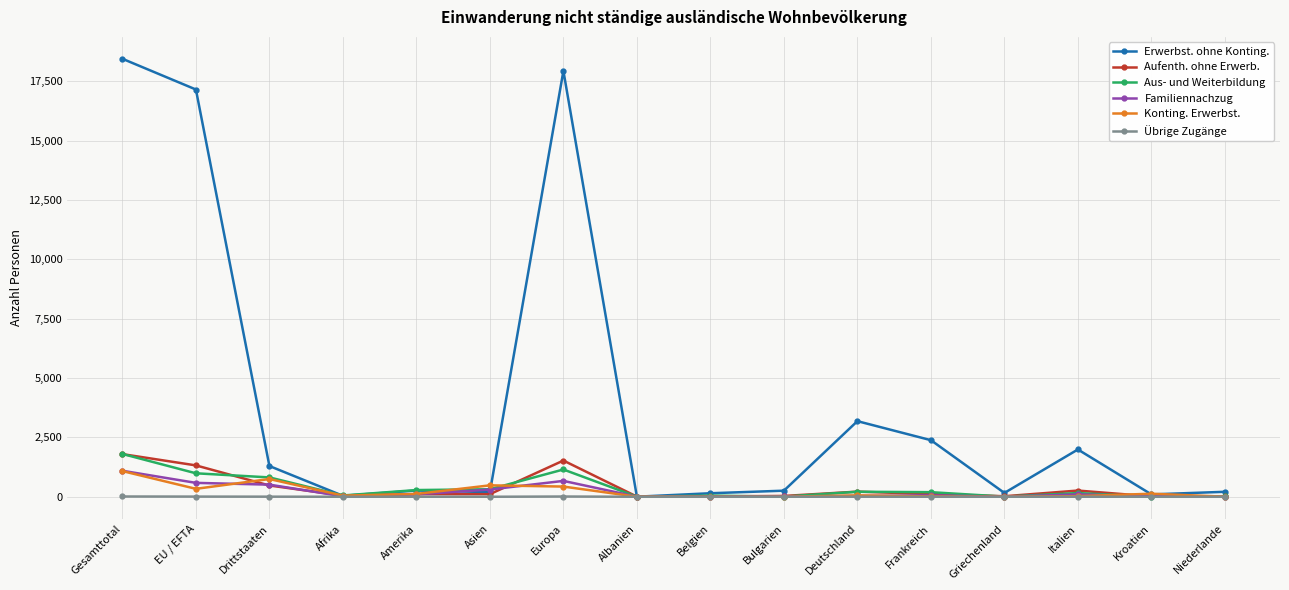

Which category has the highest value across all series?

Gesamttotal